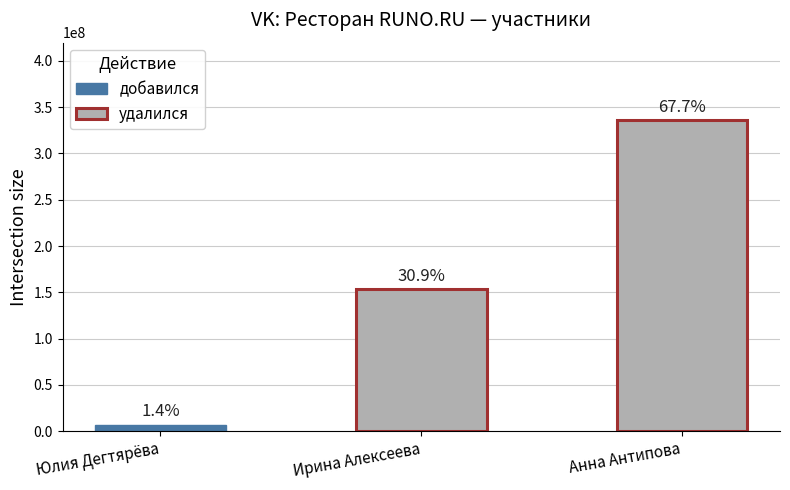

Reading left to right, extract all data points from this chart.

7068750	153122116	335672745